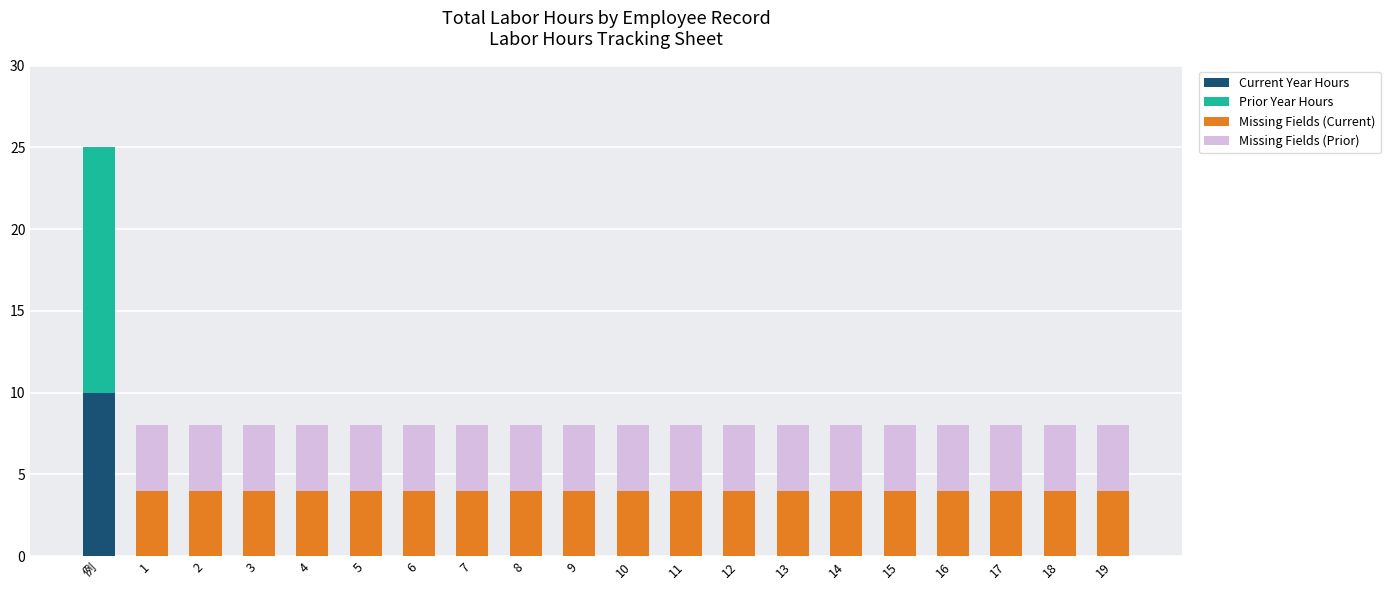

Are the bars grouped side by side (vs. stacked)?

No